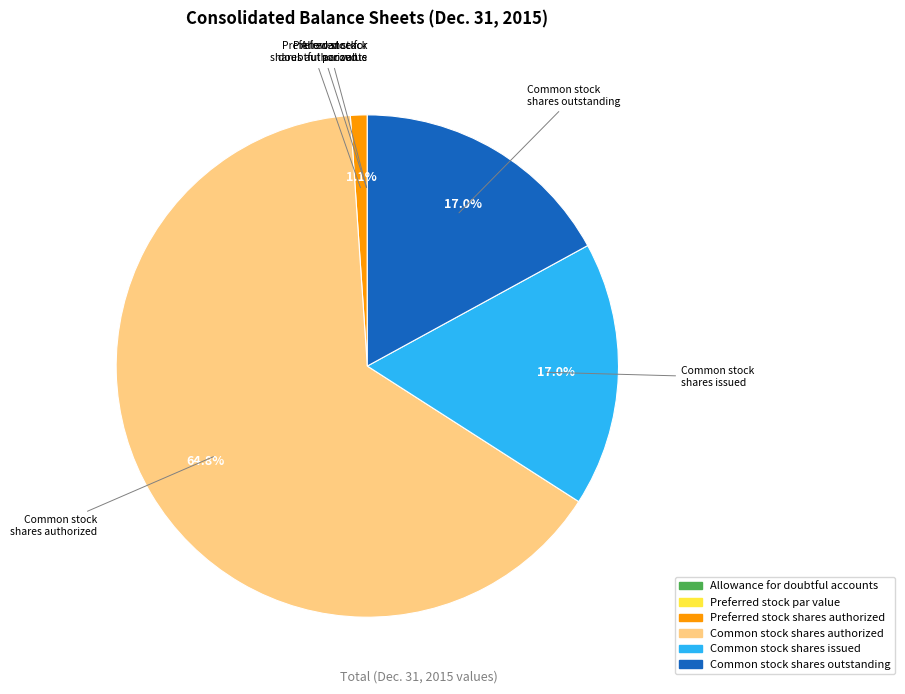

Is there any slice that represents more than half of the pie?

Yes